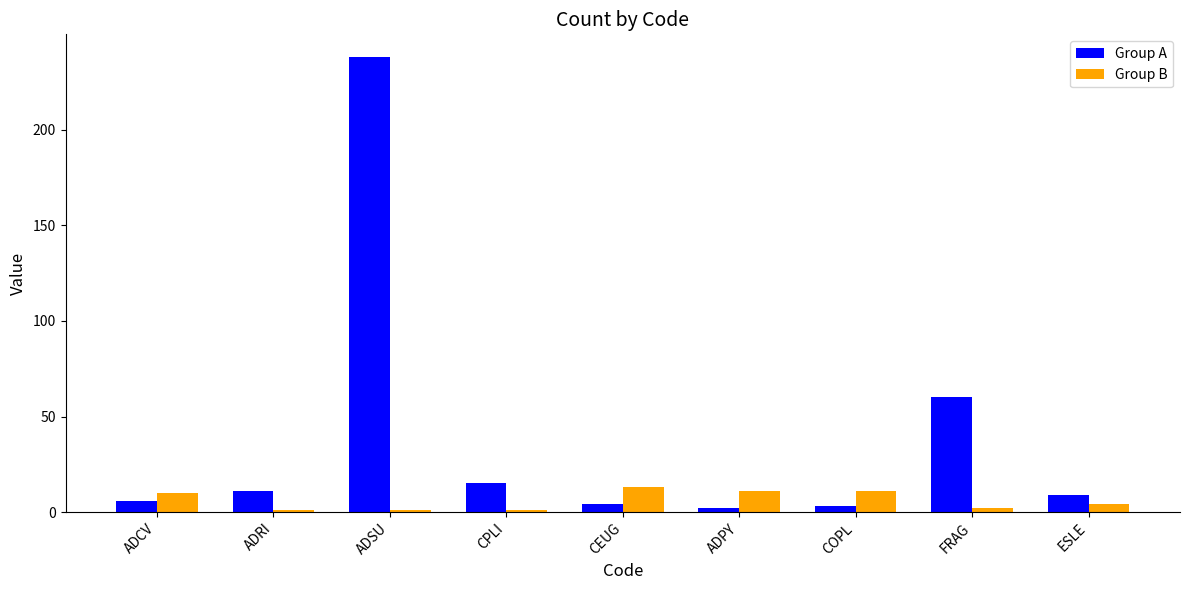

What are all the series names shown in the legend?

Group A, Group B